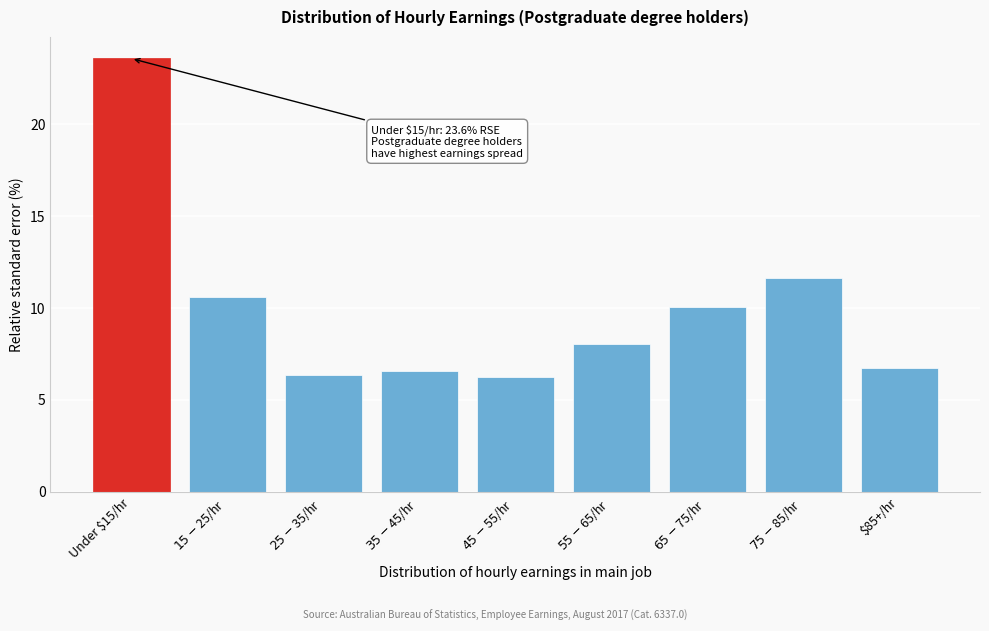

Reading left to right, extract all data points from this chart.

23.6	10.6	6.3	6.6	6.3	8.0	10.0	11.7	6.7